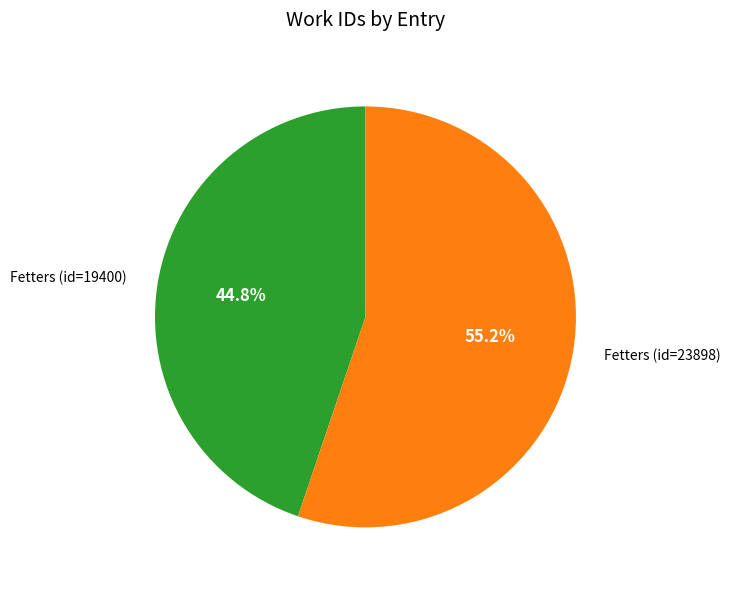

To the nearest percent, what percentage of the pie is Fetters (id=23898)?

55%